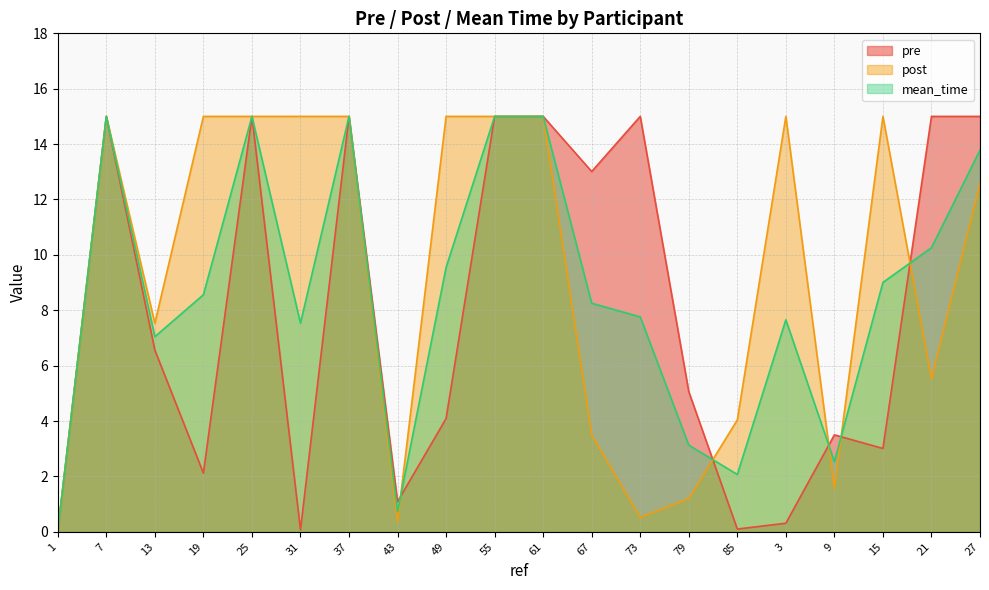

What is the label of the 19th point from the left?

21